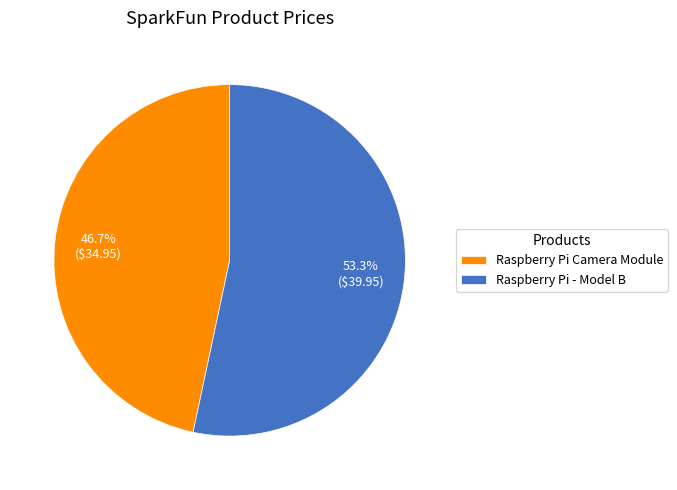

Which category has the biggest portion of the pie?

Raspberry Pi - Model B